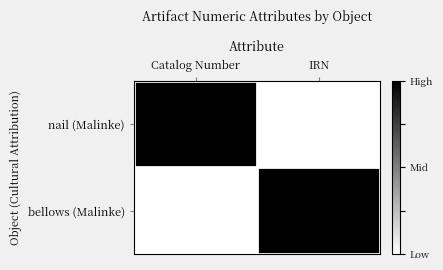

Which label corresponds to the largest value in the chart?

Catalog Number